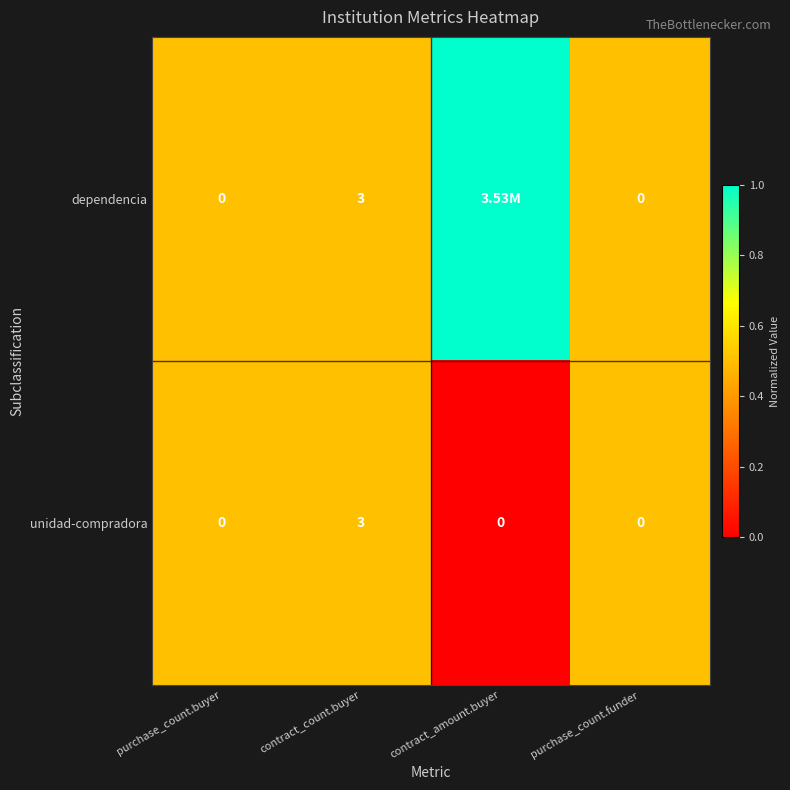

What is the difference between the maximum and minimum values in the unidad-compradora series?

3